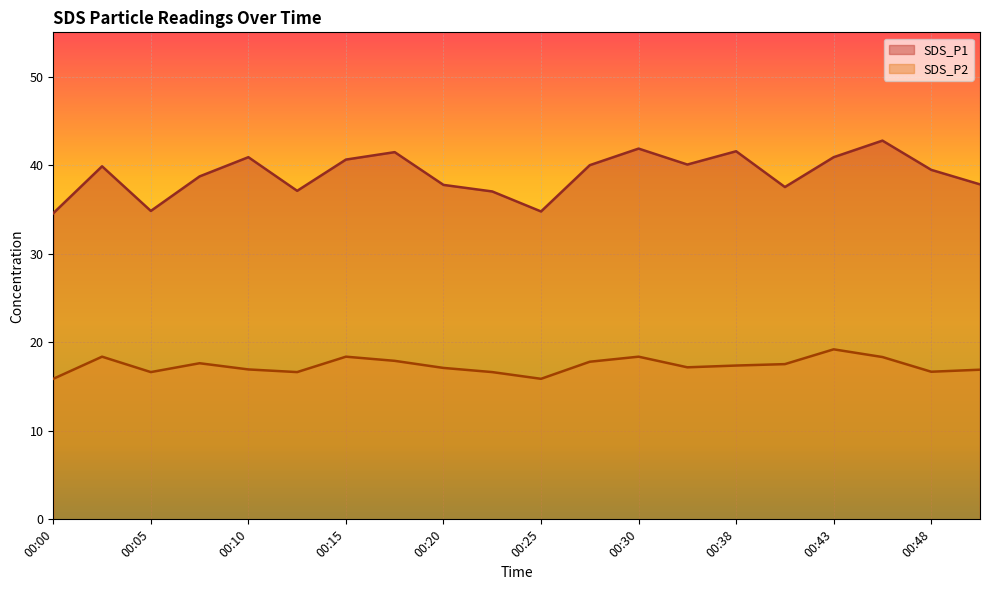

At which category does SDS_P1 reach its first local peak?

00:03